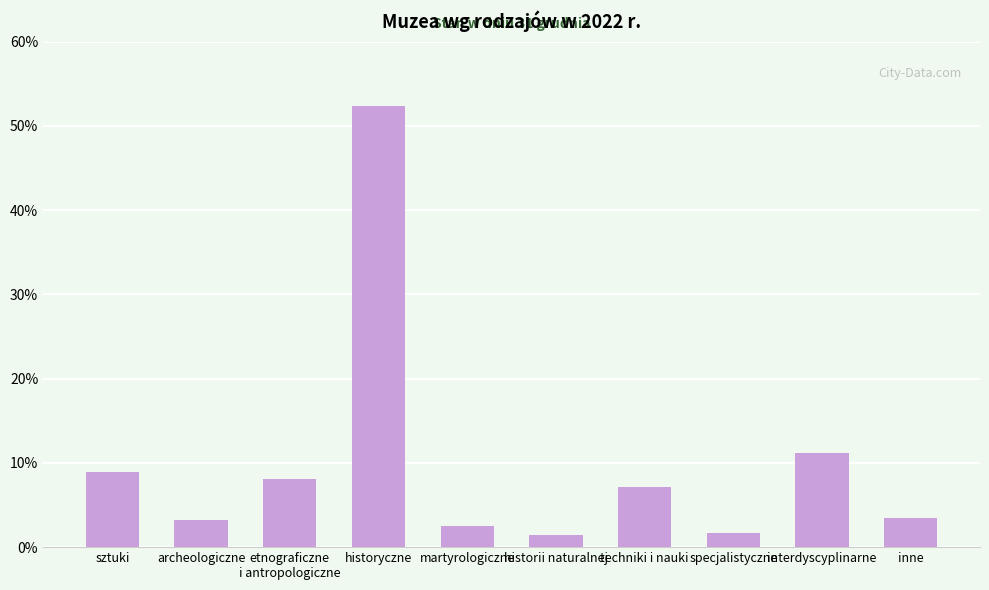

What is the sum of the values at archeologiczne and interdyscyplinarne?

0.1